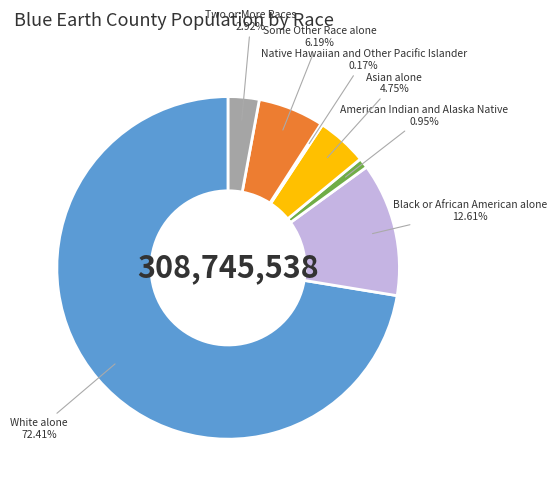

Combined, what portion of the pie is Two or More Races and Black or African American alone?

15.5%